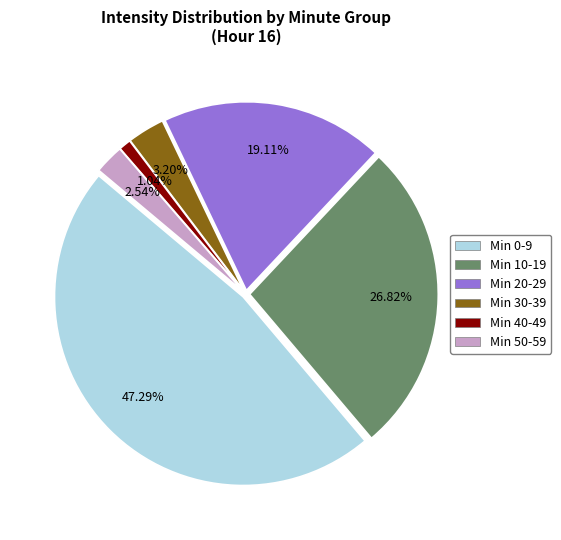

How many segments does this pie chart have?

6